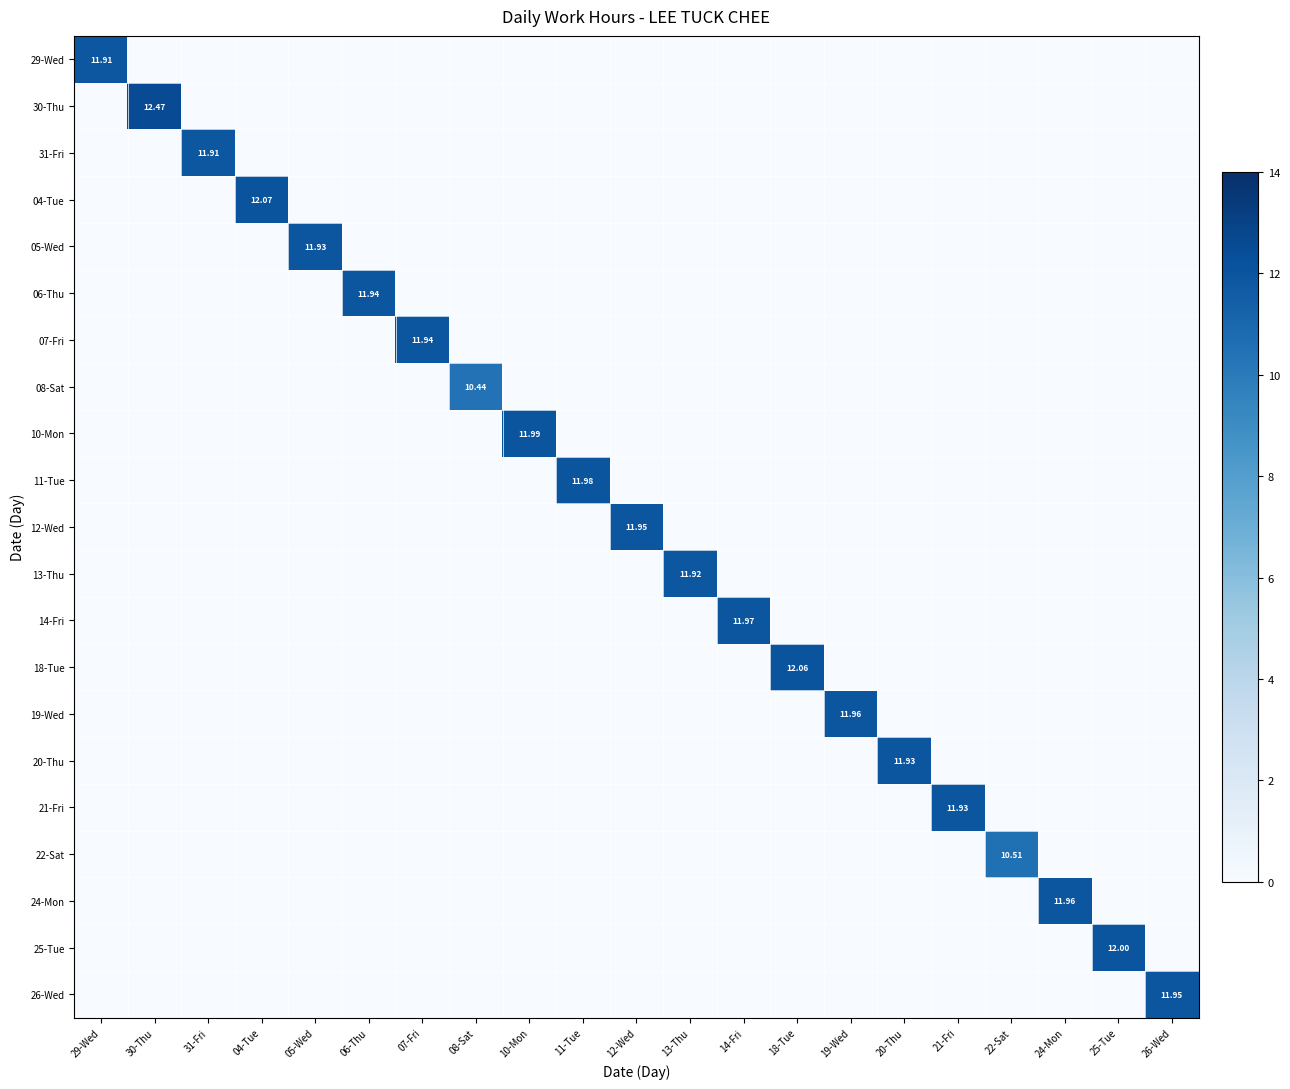

At which category does the chart reach its minimum across all series?

30-Thu